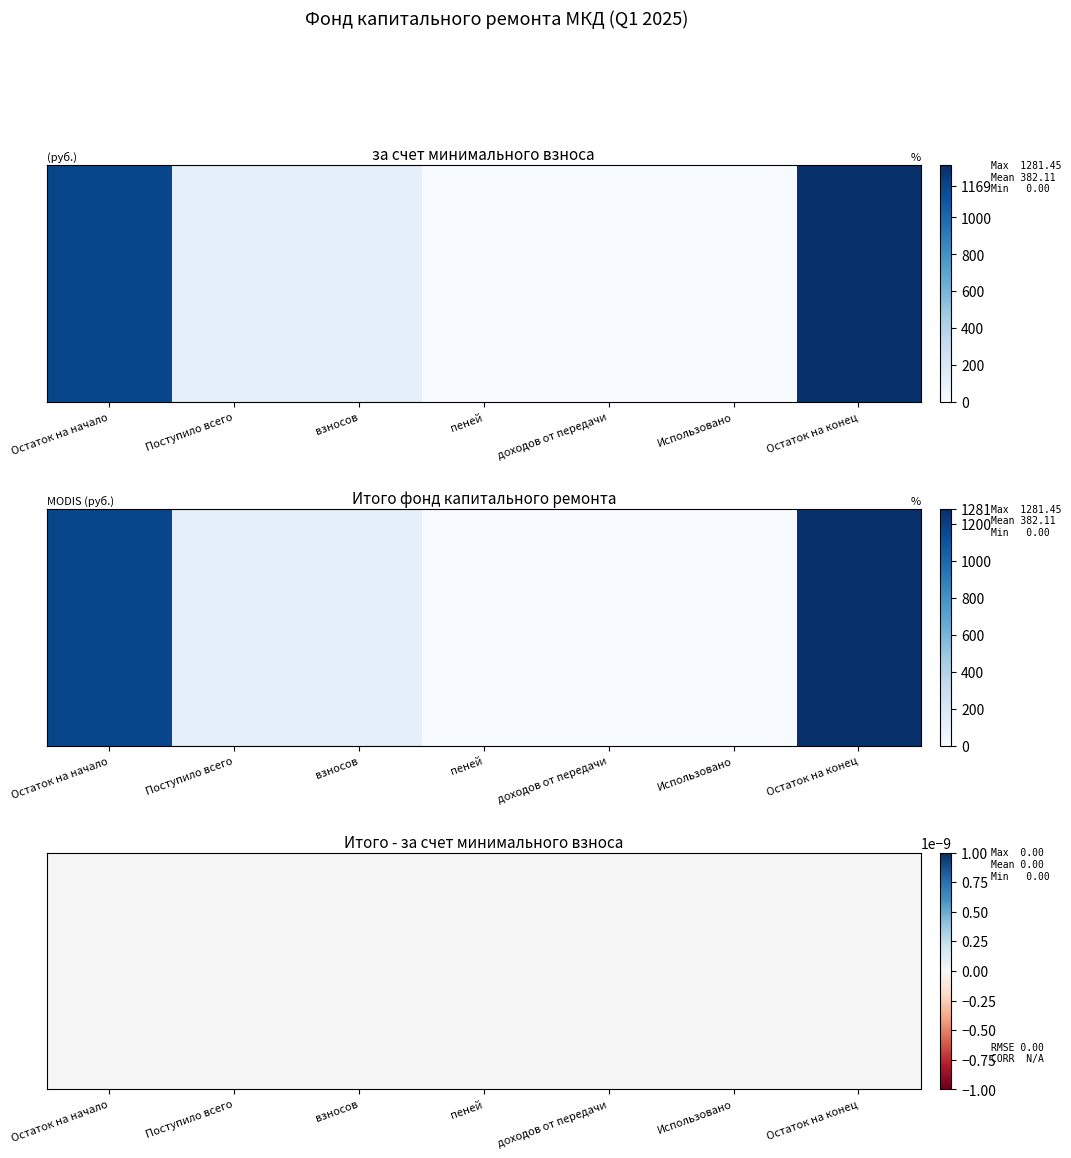

How many data points in Итого фонд капитального ремонта are less than 110?

3